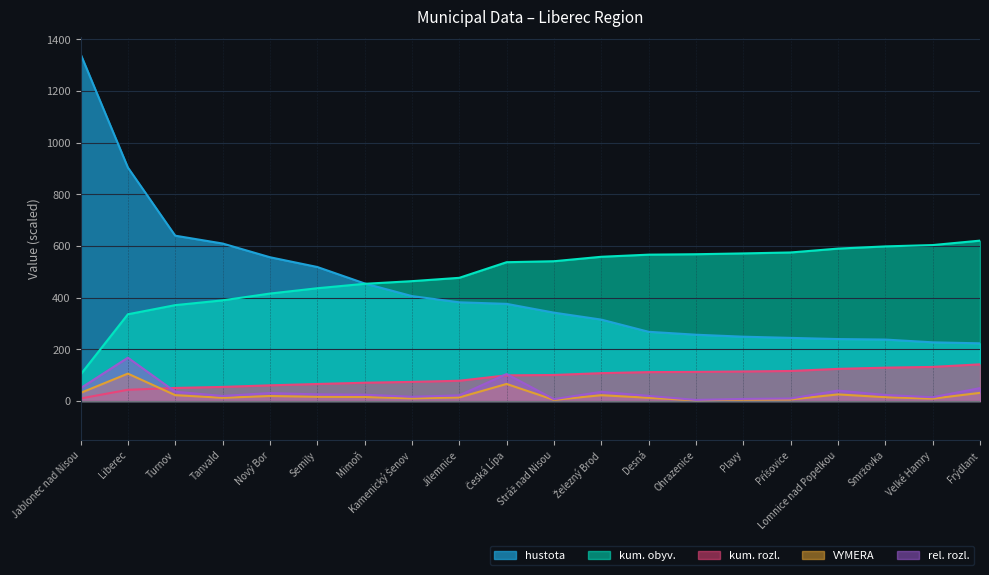

List the labels in order of kum. obyv. value, largest first.

Frýdlant, Velké Hamry, Smržovka, Lomnice nad Popelkou, Příšovice, Plavy, Ohrazenice, Desná, Železný Brod, Stráž nad Nisou, Česká Lípa, Jilemnice, Kamenický Šenov, Mimoň, Semily, Nový Bor, Tanvald, Turnov, Liberec, Jablonec nad Nisou